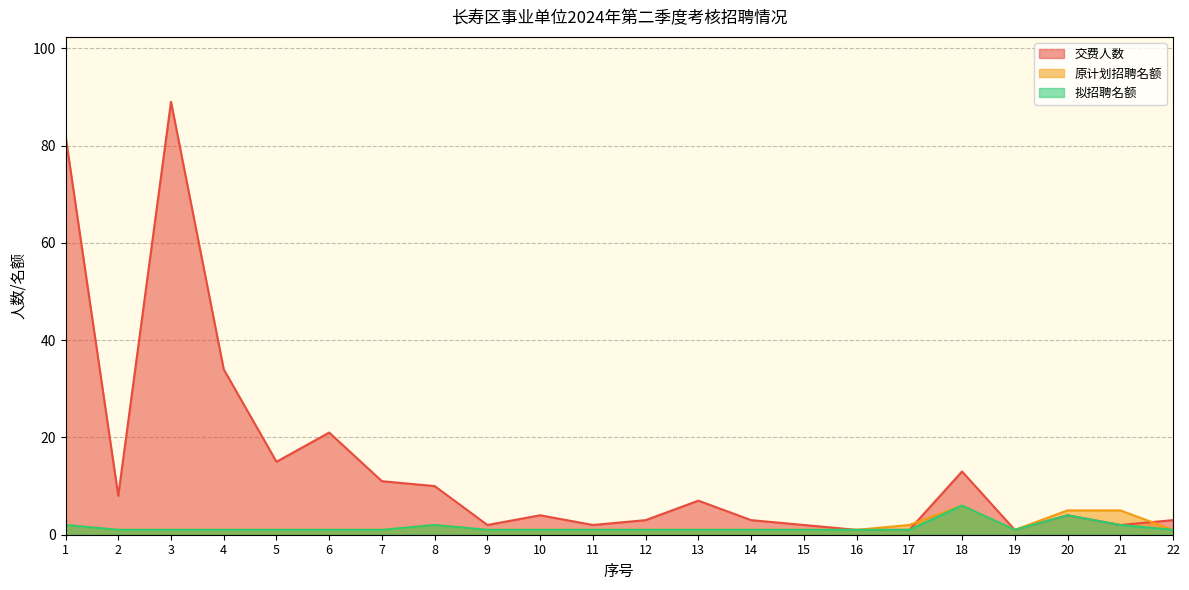

What is the average value of the 原计划招聘名额 series?

2